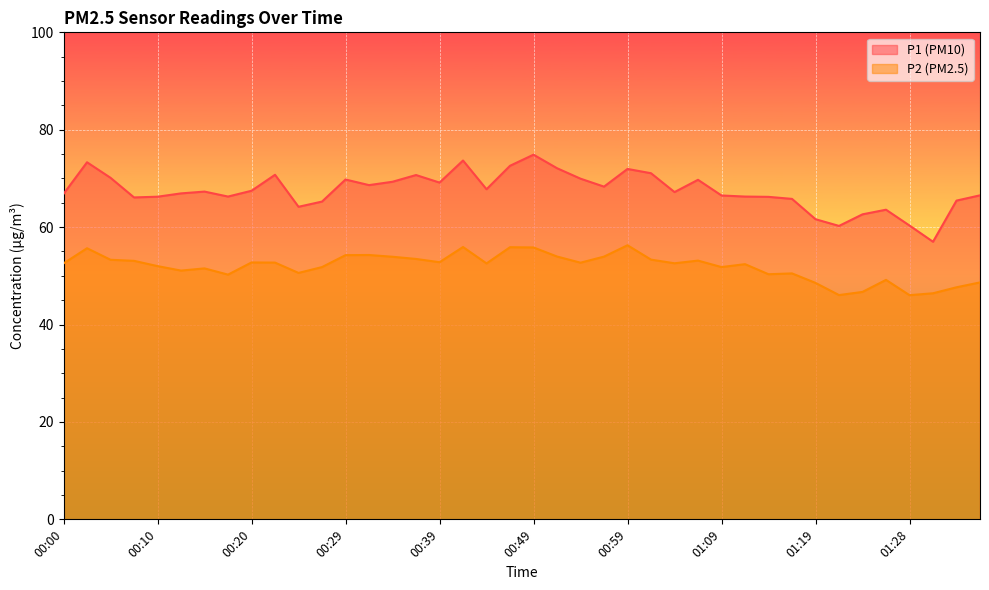

In P1, how many points are lower than both neighbors (excluding endpoints)?

10